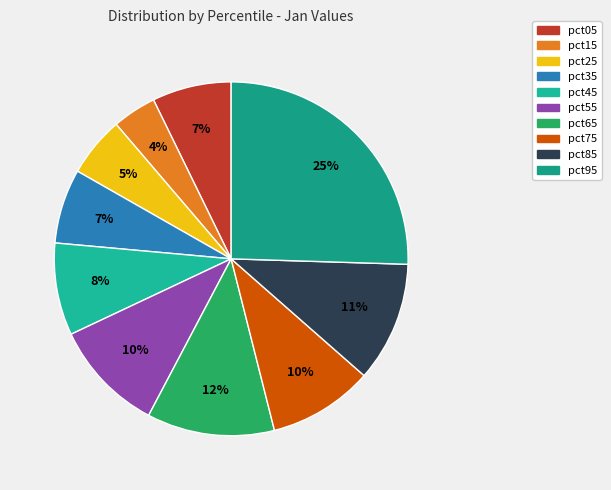

To the nearest percent, what is the average slice percentage?

10%